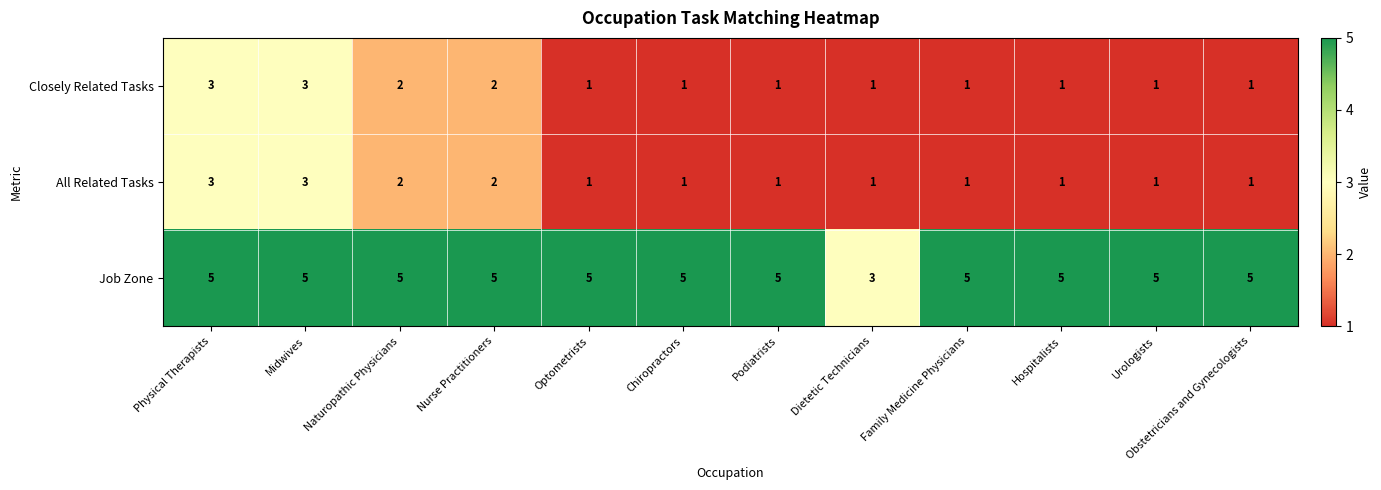

What is the smallest value displayed?

1